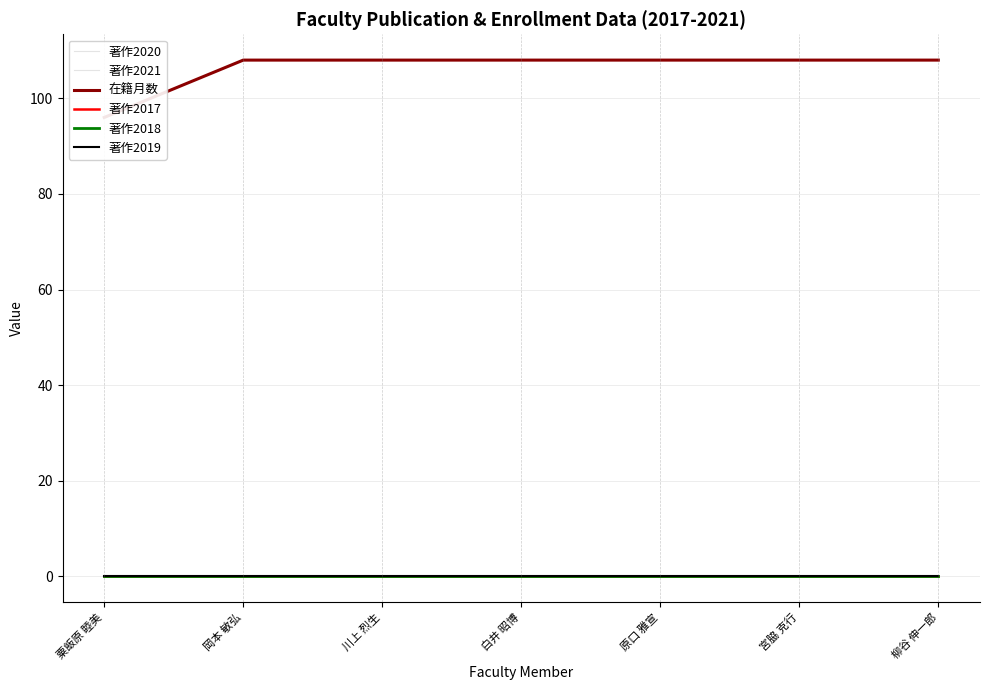

What is the total value across all series at 柳谷 伸一郎?

108